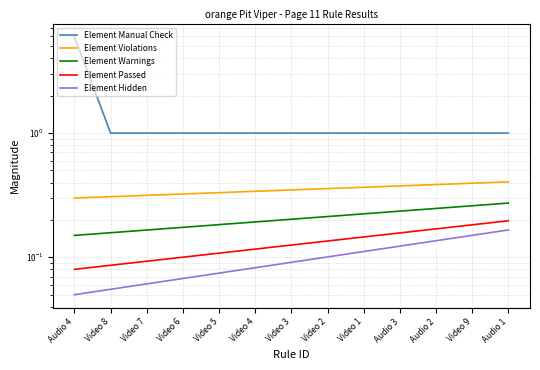

What is the total value across all series at Video 4?

1.7